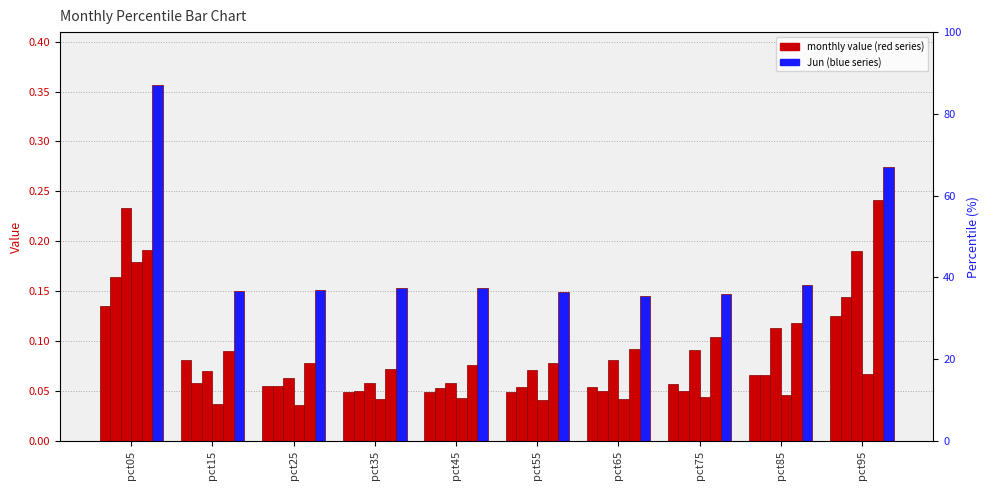

Is it true that Feb equals 0.2 at pct05?

True